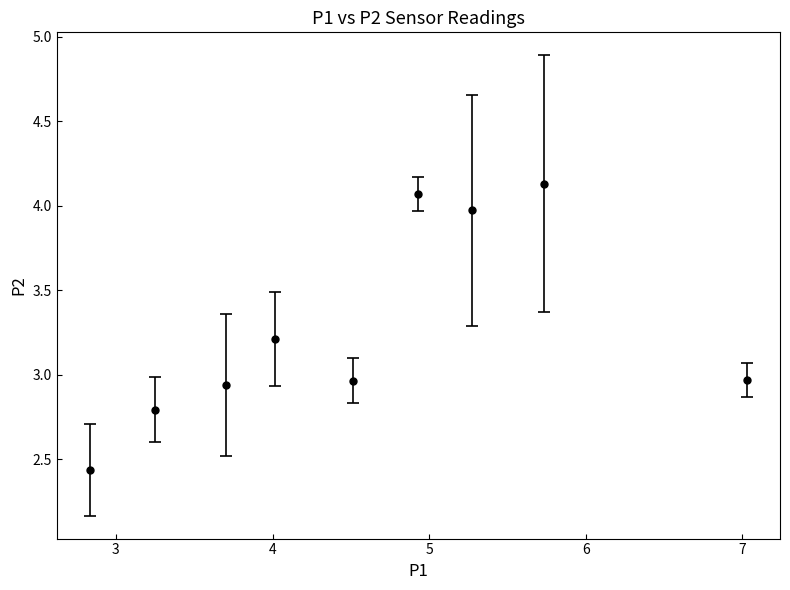

True or false: the data has more than 2 interior local peaks.

True